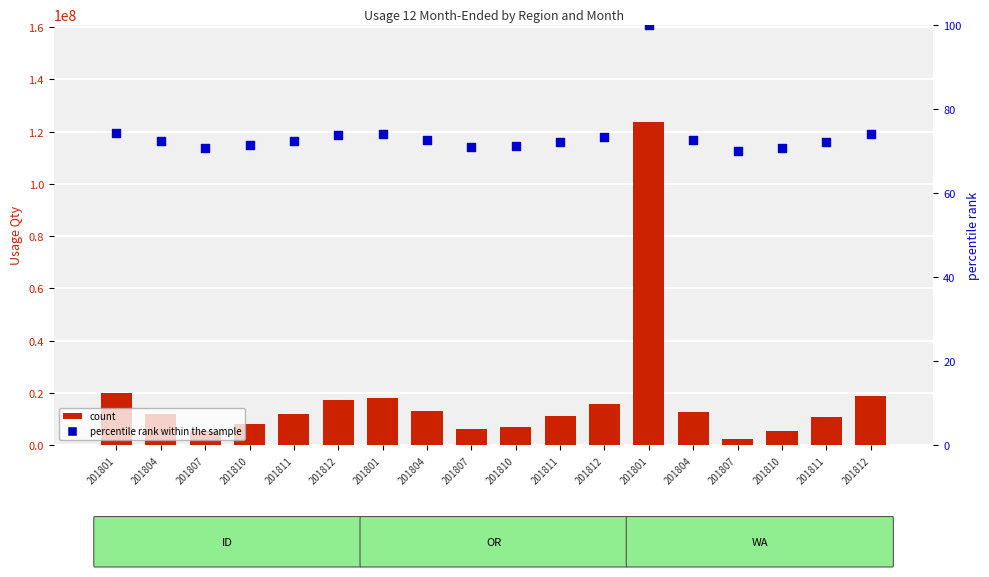

Is the value of count at 201804 greater than the value of percentile rank within the sample at 201807?

Yes